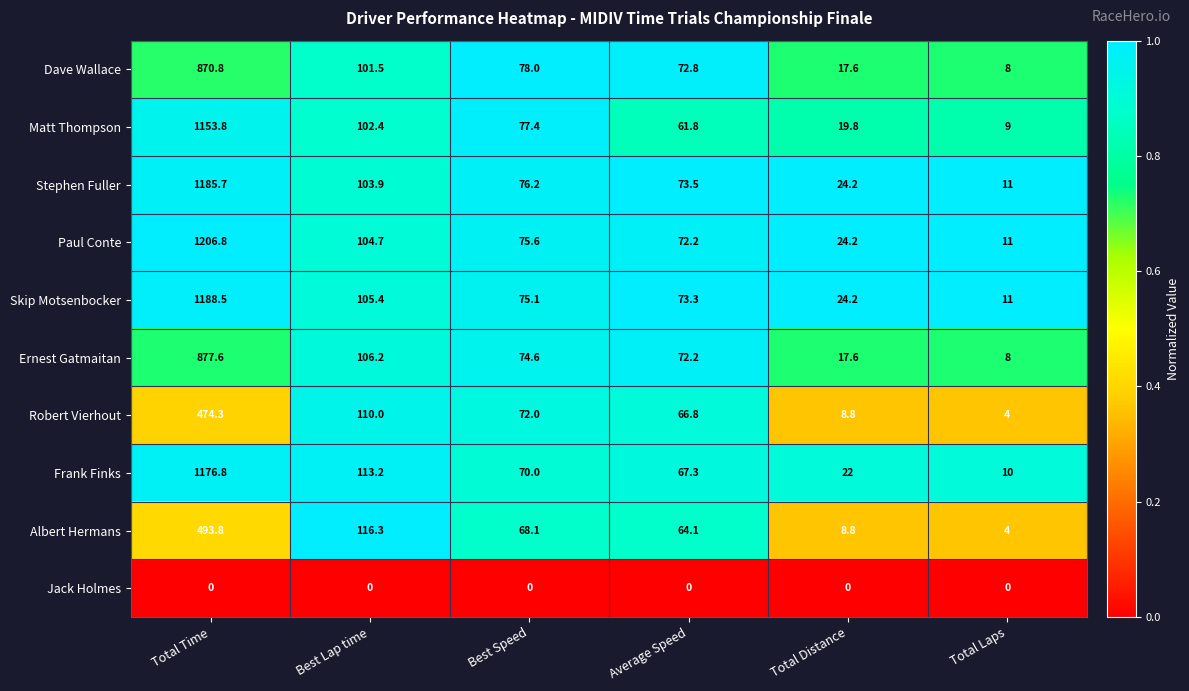

At Total Time, list the series in order from smallest to largest.

Jack Holmes, Robert Vierhout, Albert Hermans, Dave Wallace, Ernest Gatmaitan, Matt Thompson, Frank Finks, Stephen Fuller, Skip Motsenbocker, Paul Conte